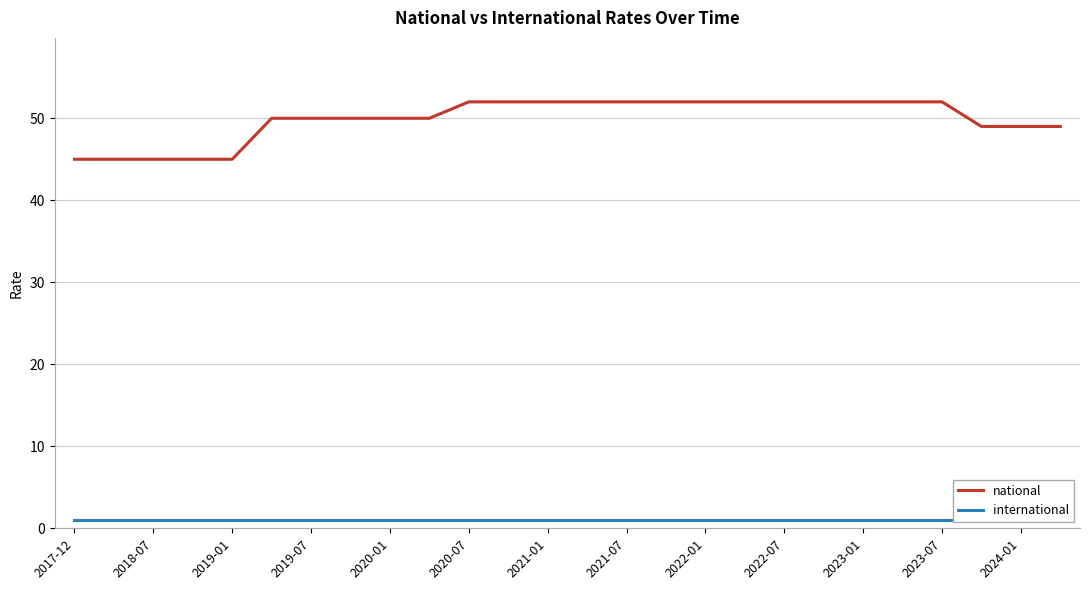

What is the highest value of the national series?

52